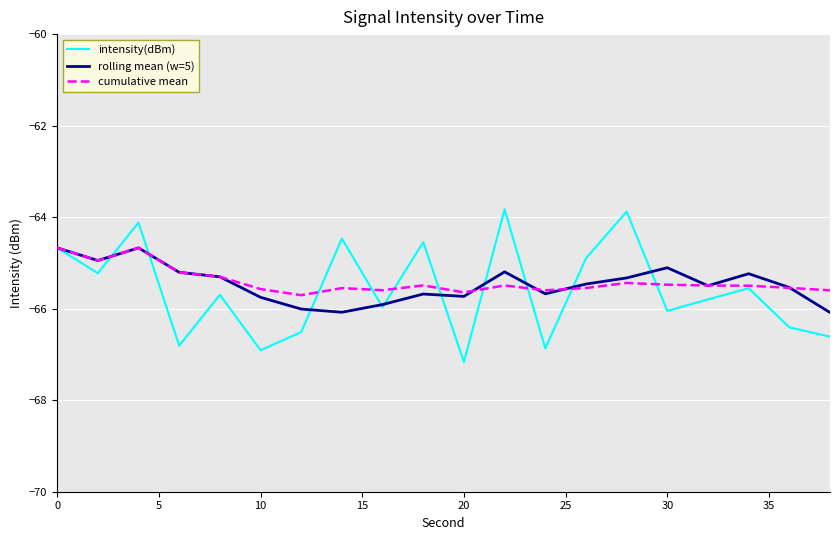

Is this an area chart (filled region under the line)?

No